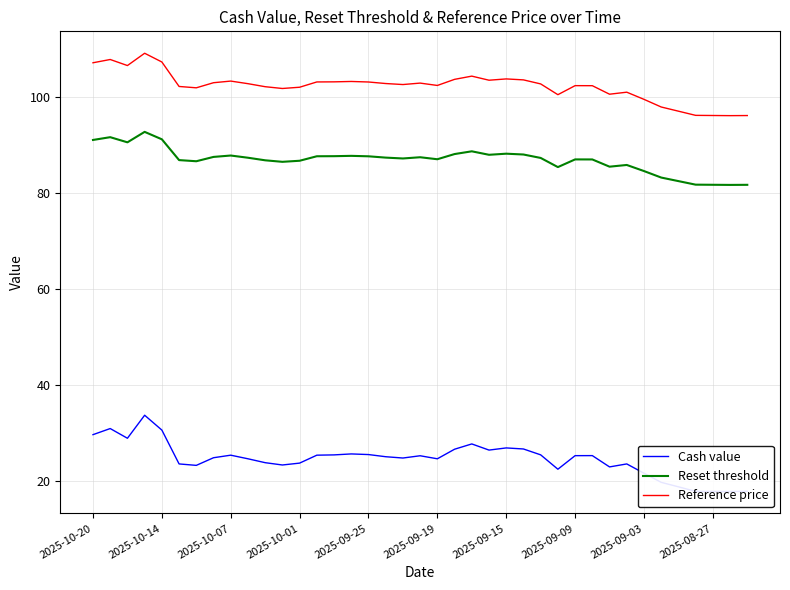

True or false: Reference price and Reset threshold cross at least once.

False